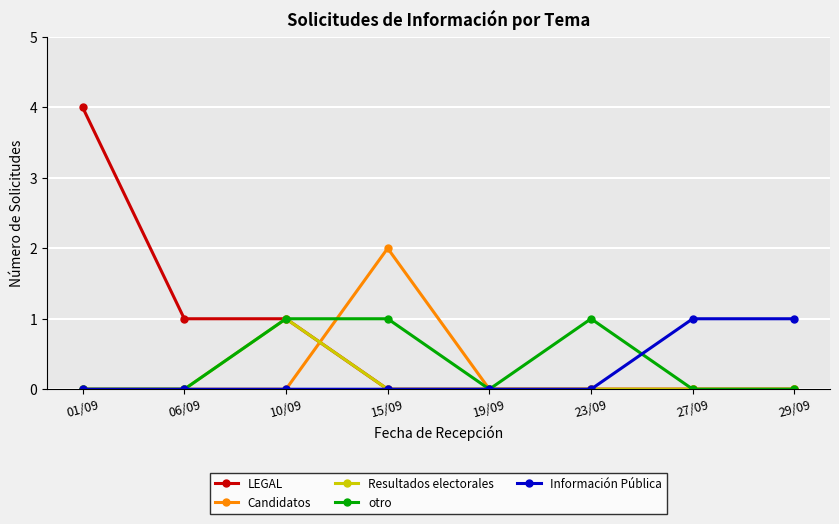

At which category does the chart reach its peak across all series?

01/09